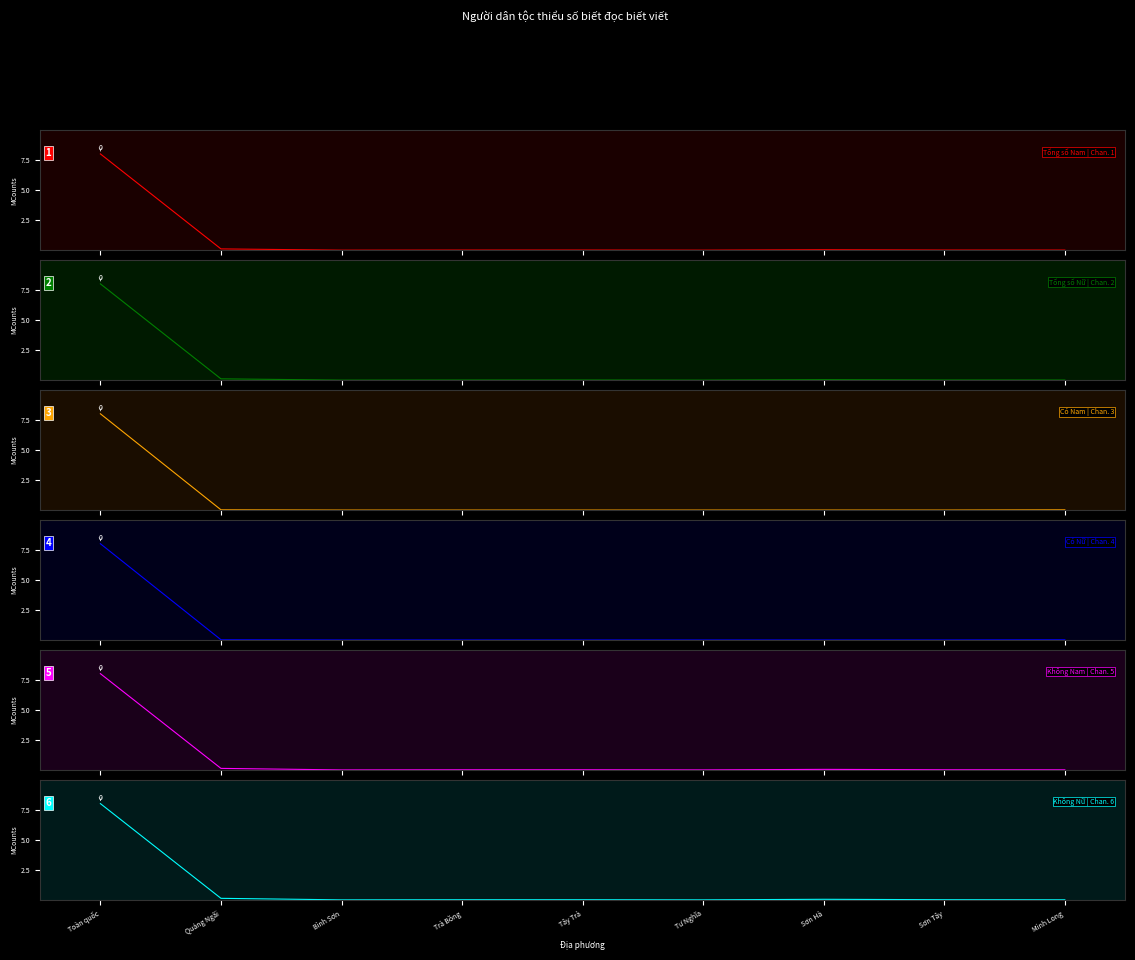

What are all the series names shown in the legend?

Tổng số Nam, Tổng số Nữ, Có Nam, Có Nữ, Không Nam, Không Nữ